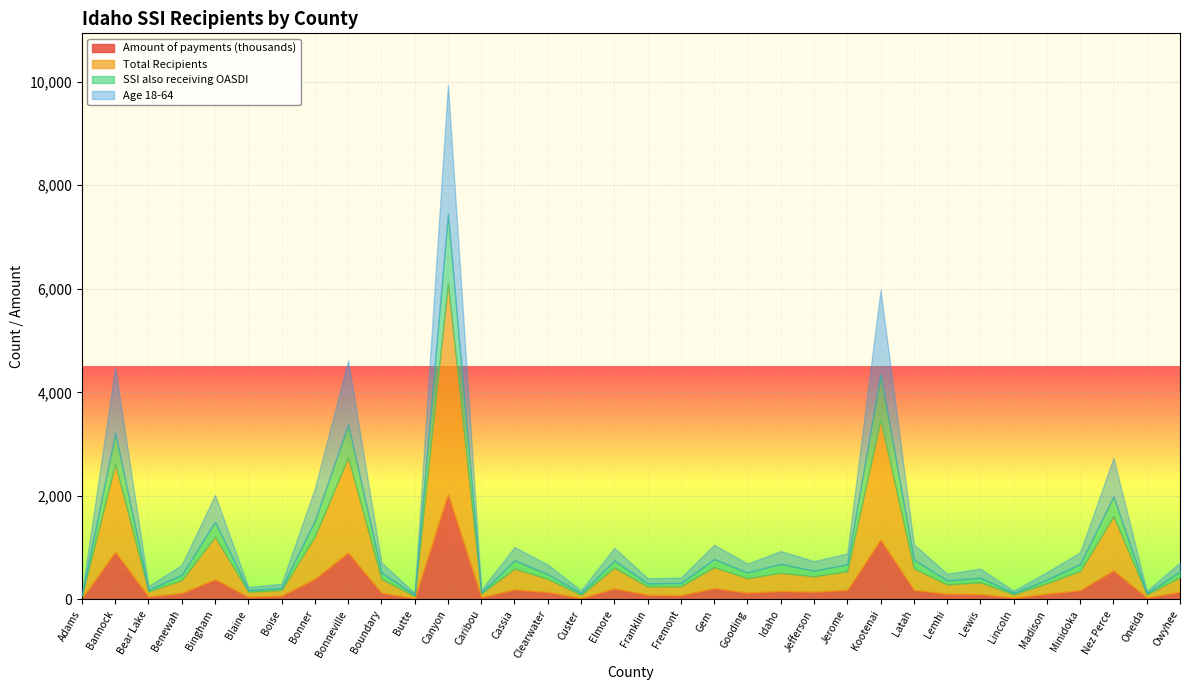

Which series has the widest spread of values?

Total Recipients